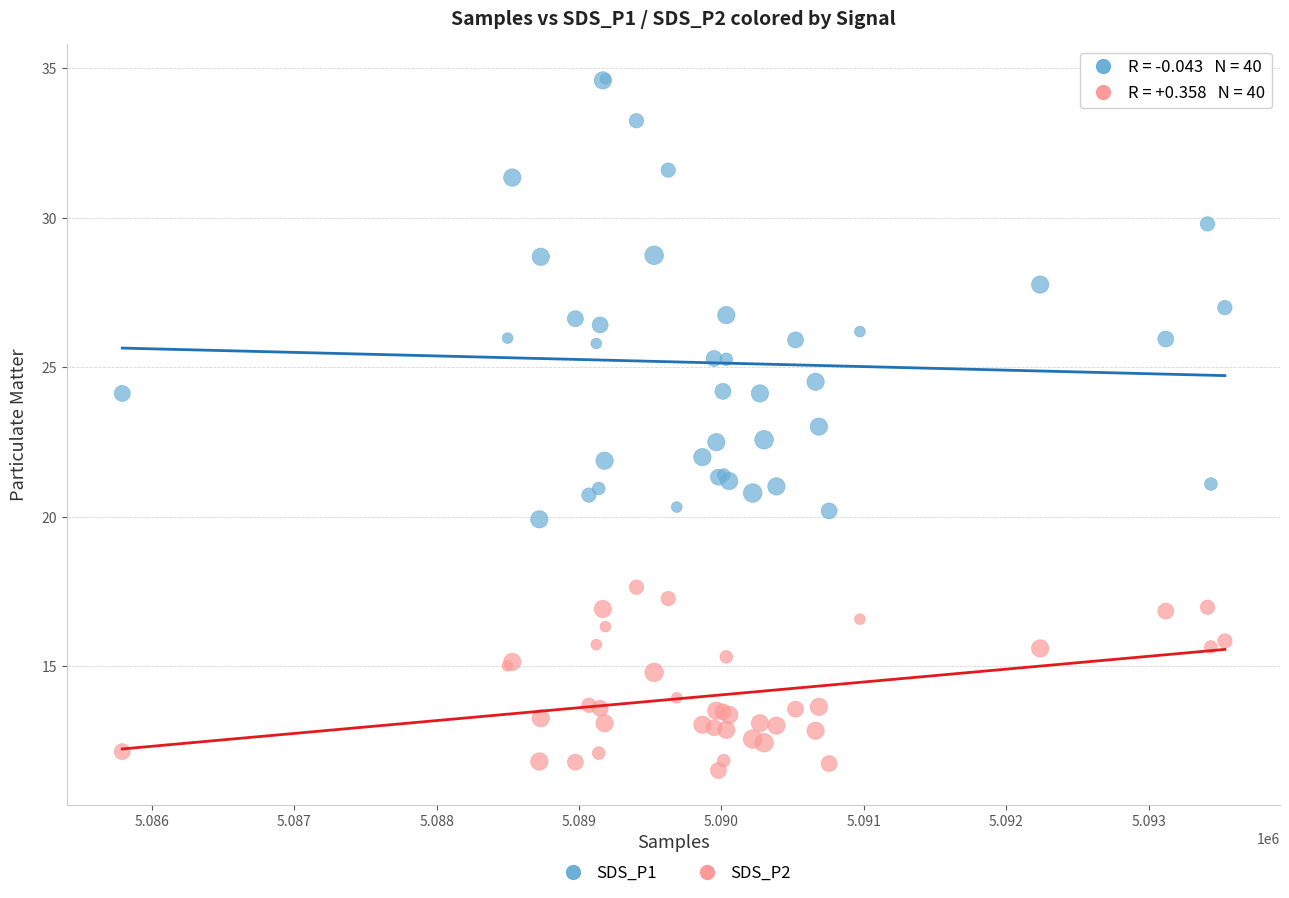

Which series has the largest Y range (max minus min)?

SDS_P1